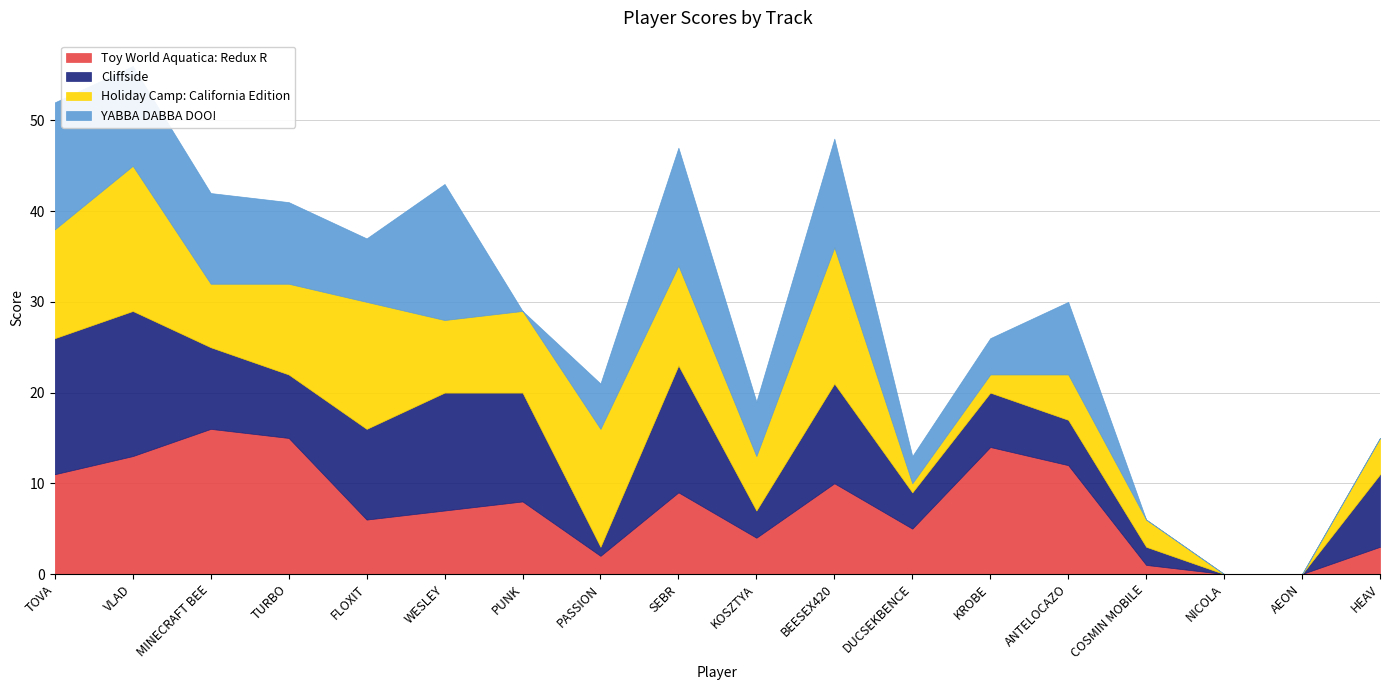

How many times do YABBA DABBA DOO! and Toy World Aquatica: Redux R cross each other?

5